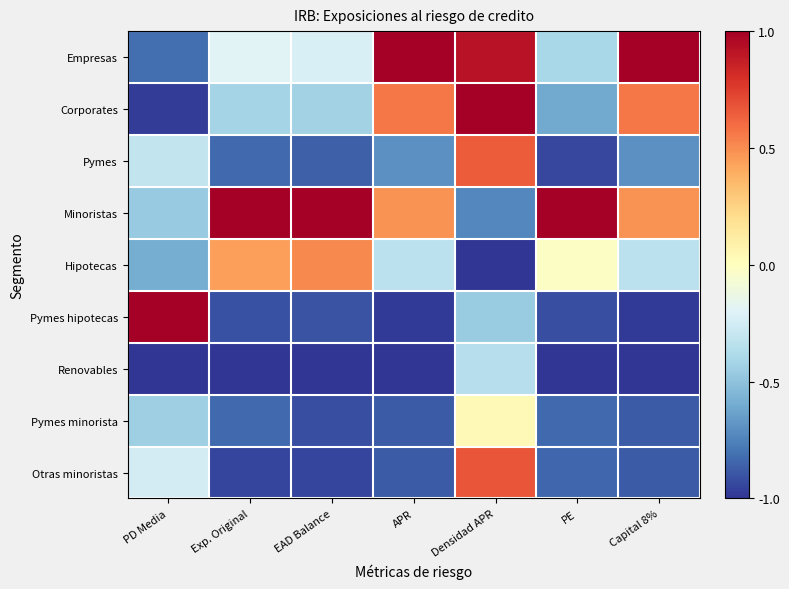

What is the total value across all series at Capital 8%?

-2.7